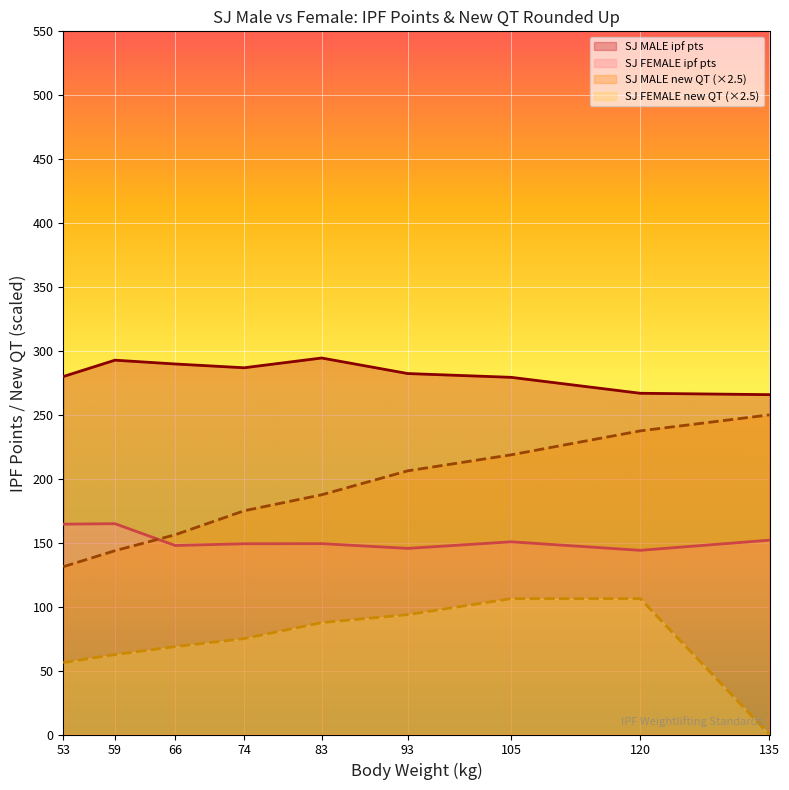

Is it true that SJ FEMALE ipf pts equals 253.5 at 83?

False